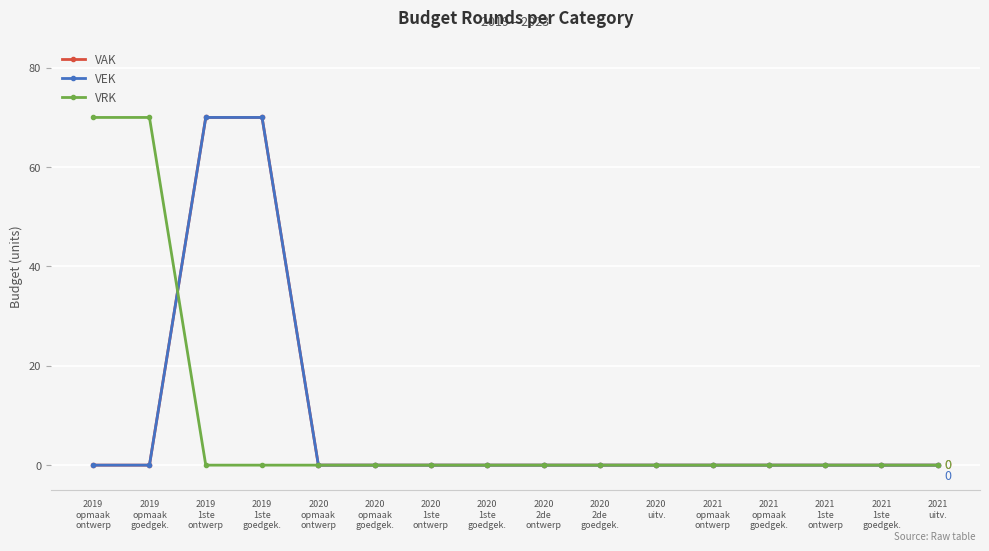

The VEK series shows 28 at 2020
2de
goedgek.. True or false?

False